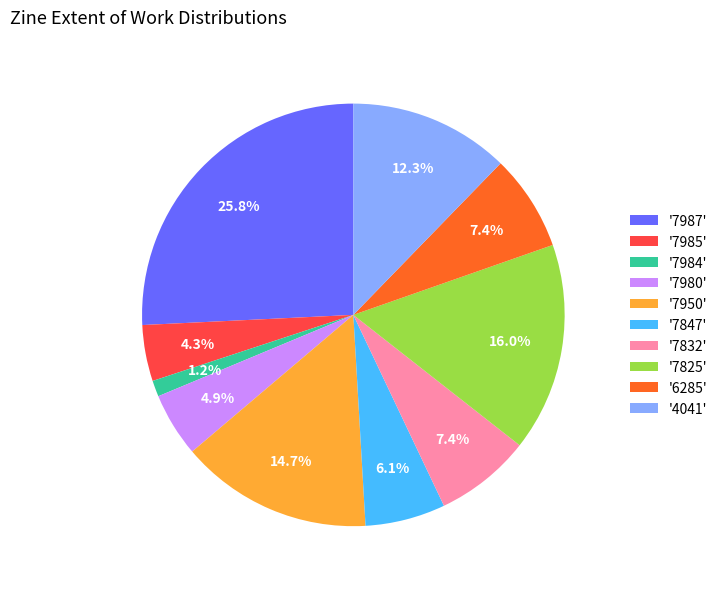

Is there any slice that represents more than half of the pie?

No